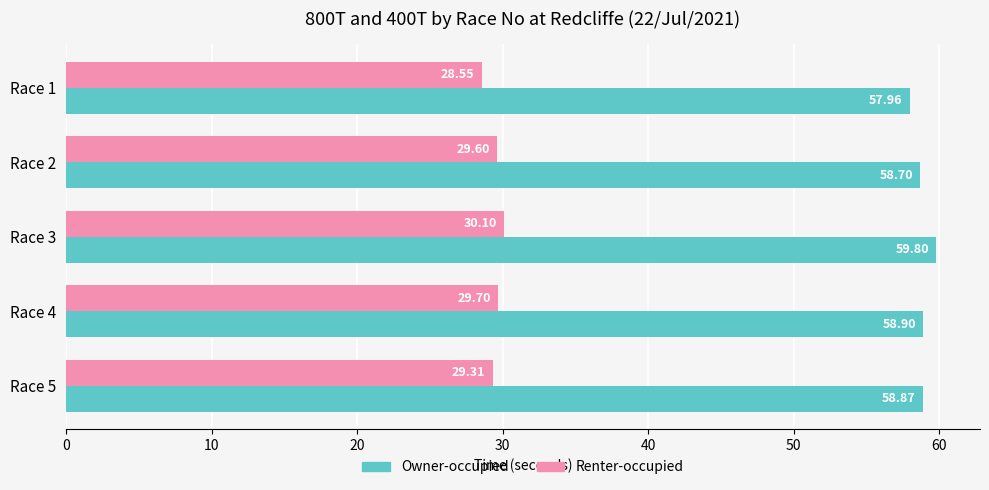

What is the sum of the Renter-occupied values at Race 5 and Race 1?

57.9